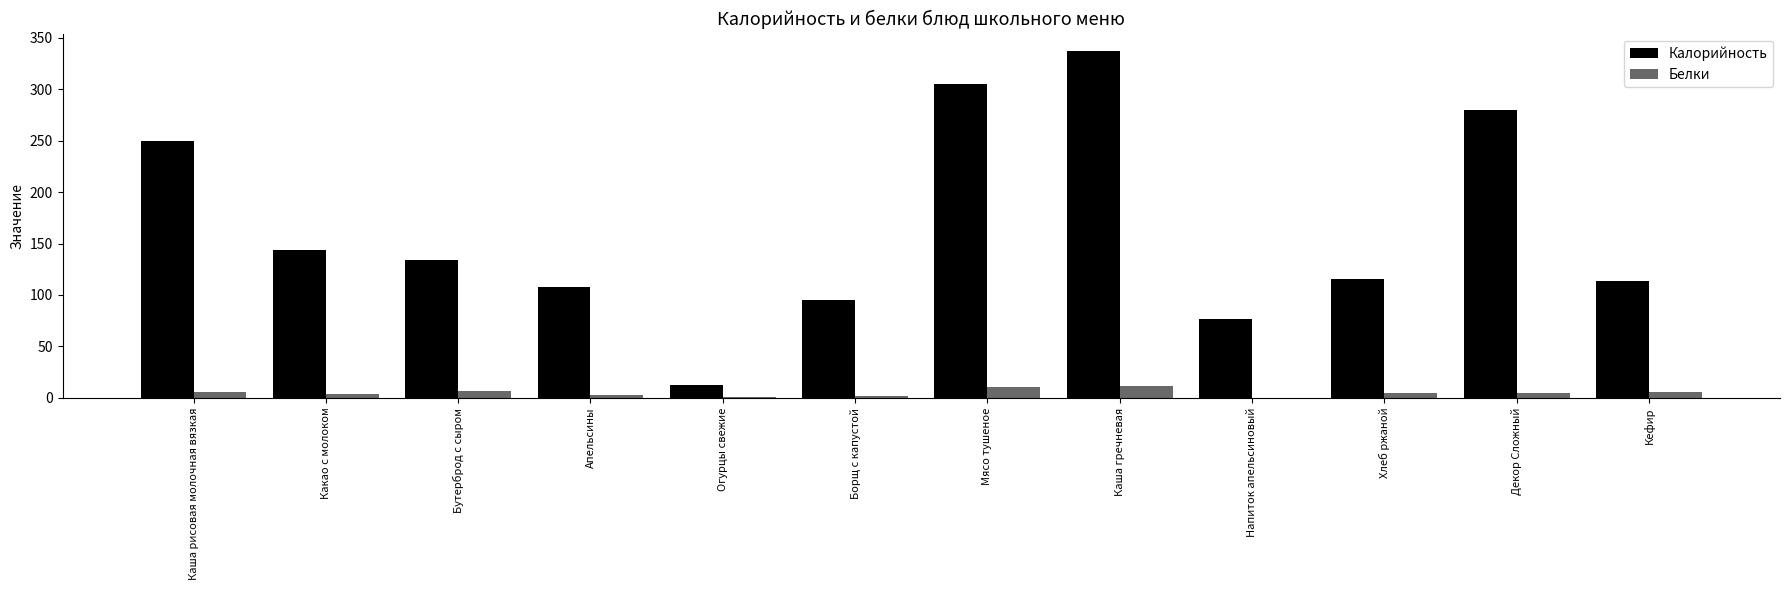

Is the value of Белки at Хлеб ржаной greater than the value of Калорийность at Мясо тушеное?

No